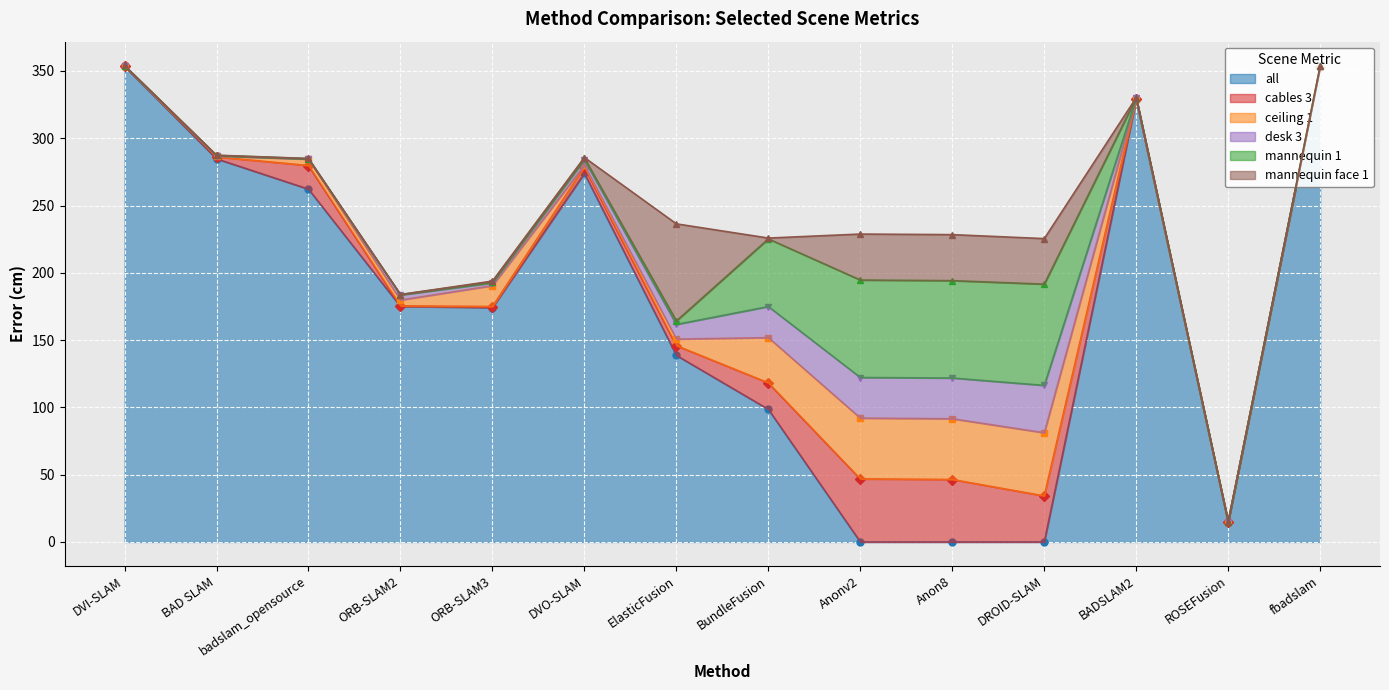

Is it true that all equals 0.0 at DROID-SLAM?

True